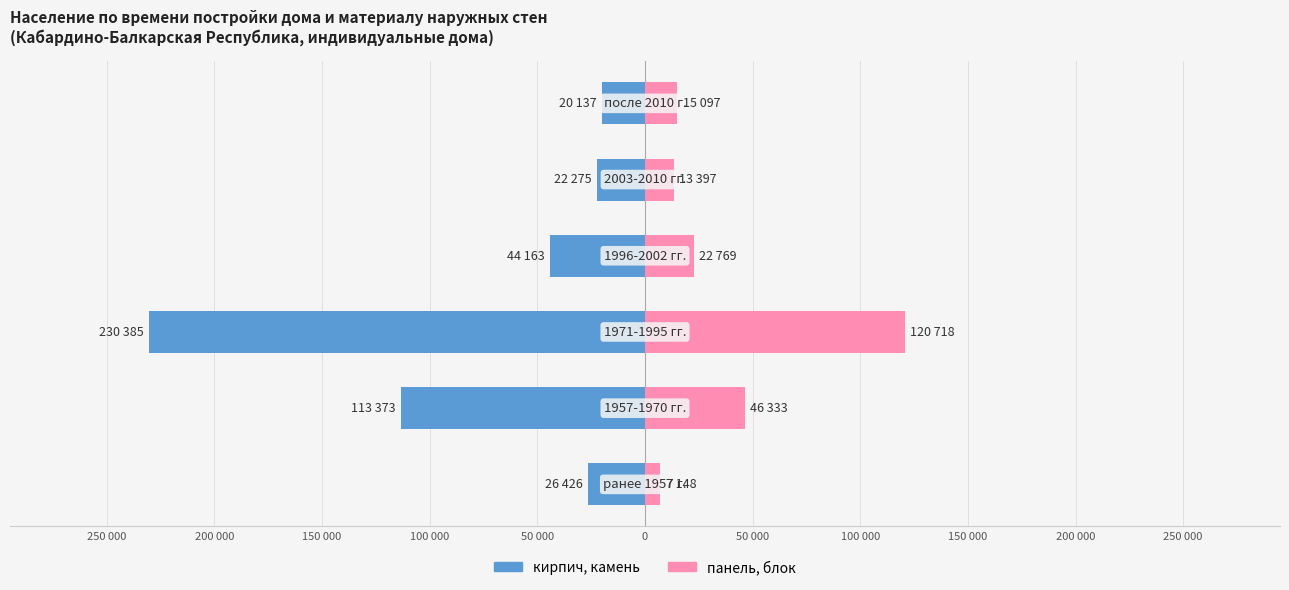

Reading left to right, transcribe all the data shown in this chart.

кирпич, камень: -26426	-113373	-230385	-44163	-22275	-20137
панель, блок: 7148	46333	120718	22769	13397	15097